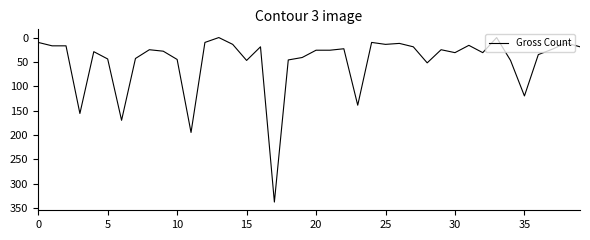

What is the maximum value shown in the chart?

338